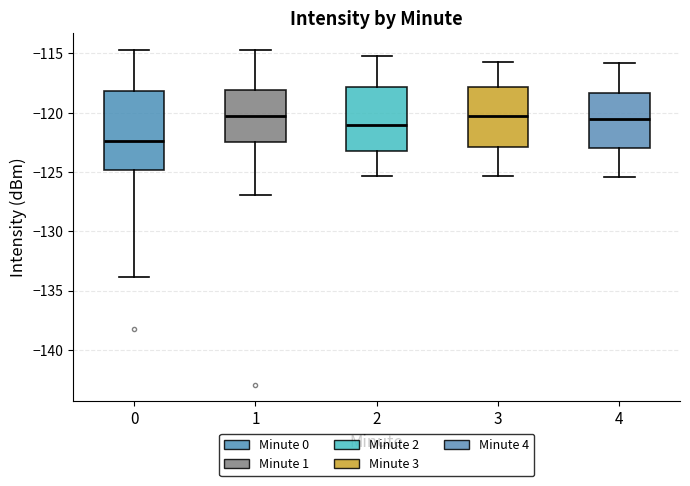

Where is the lower edge of the box at x = 2 on the y-axis? The values are not printed on the chart, so give them approximately, as read against the axis.

-123.0